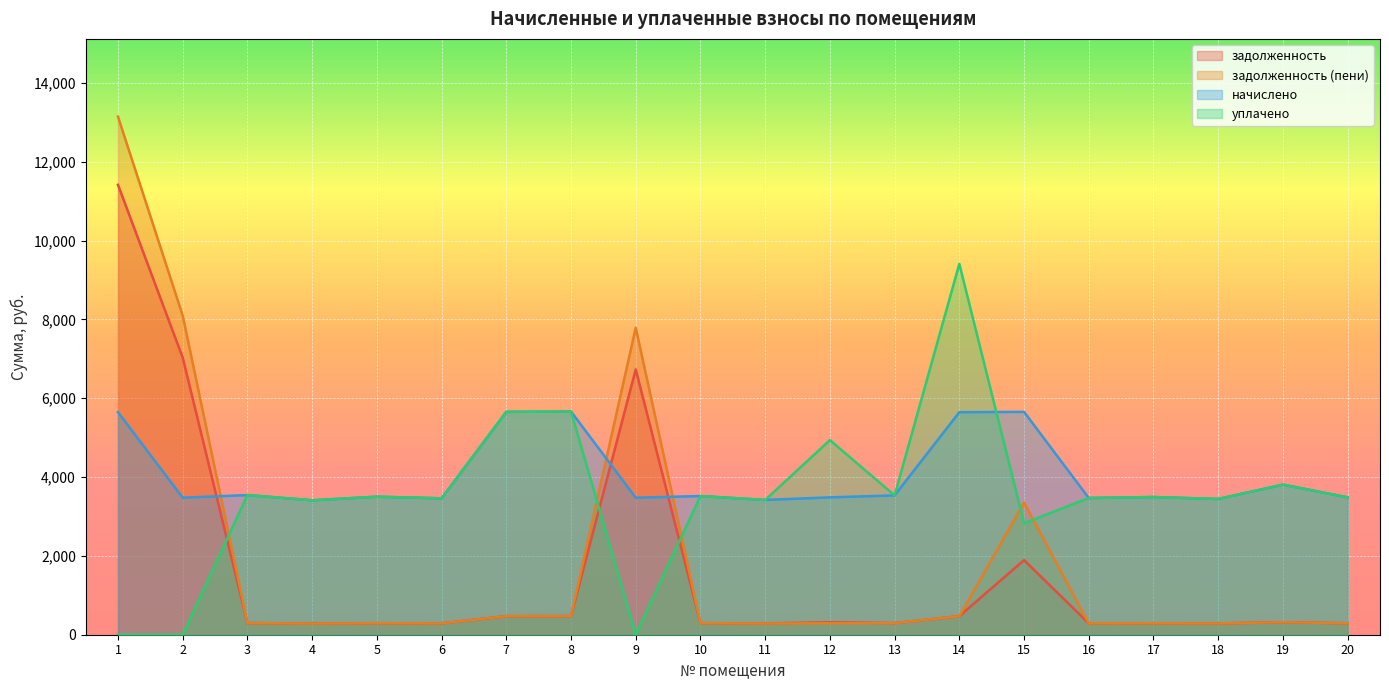

What is the value of the начислено point at the 7th from the left?

5655.2